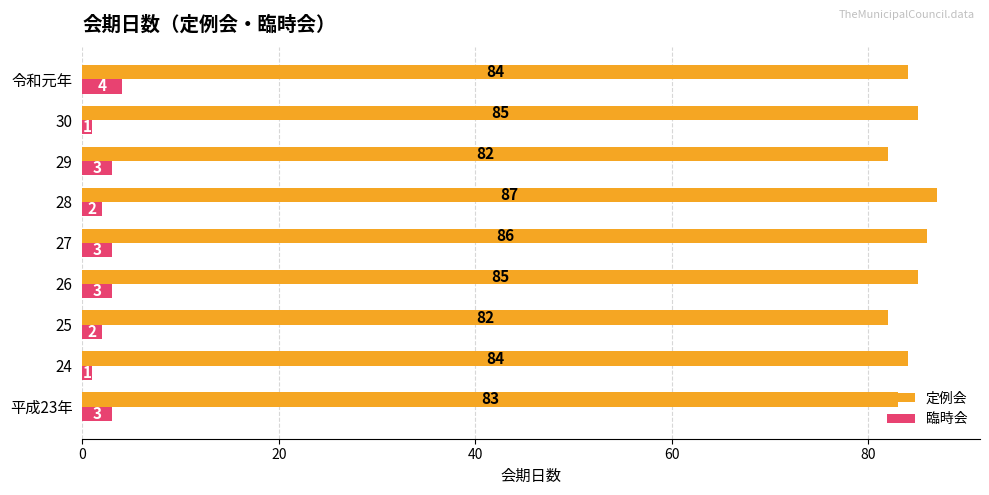

What are all the series names shown in the legend?

定例会, 臨時会